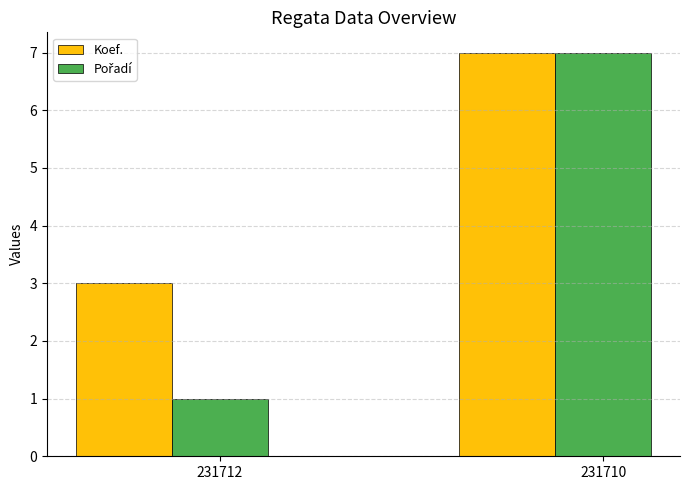

Which series has the largest total across all categories?

Koef.